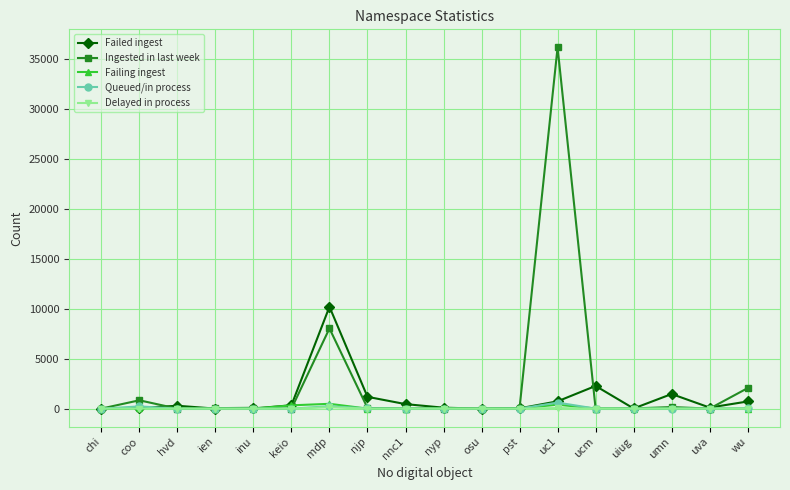

The Ingested in last week series shows 5266 at mdp. True or false?

False